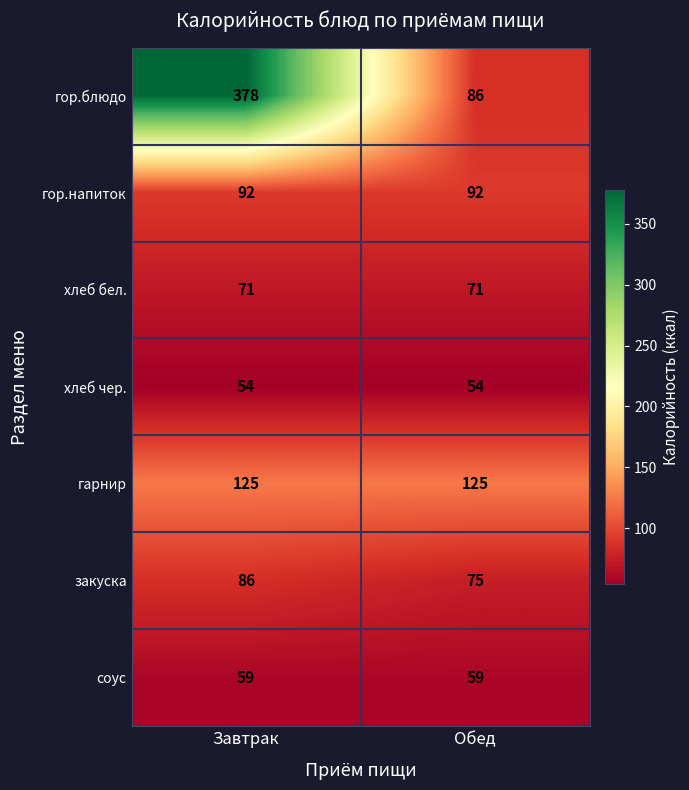

What is the smallest value displayed?

54